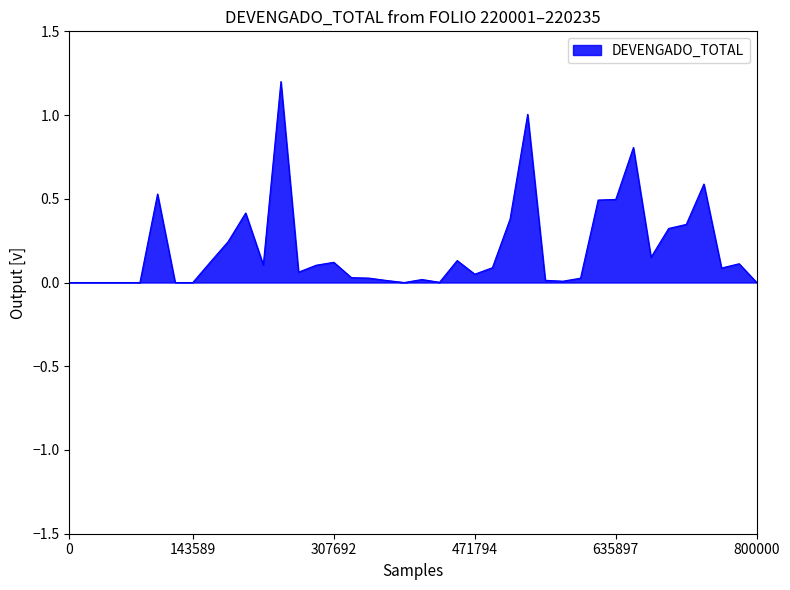

What is the difference between the maximum and minimum values?

1.2